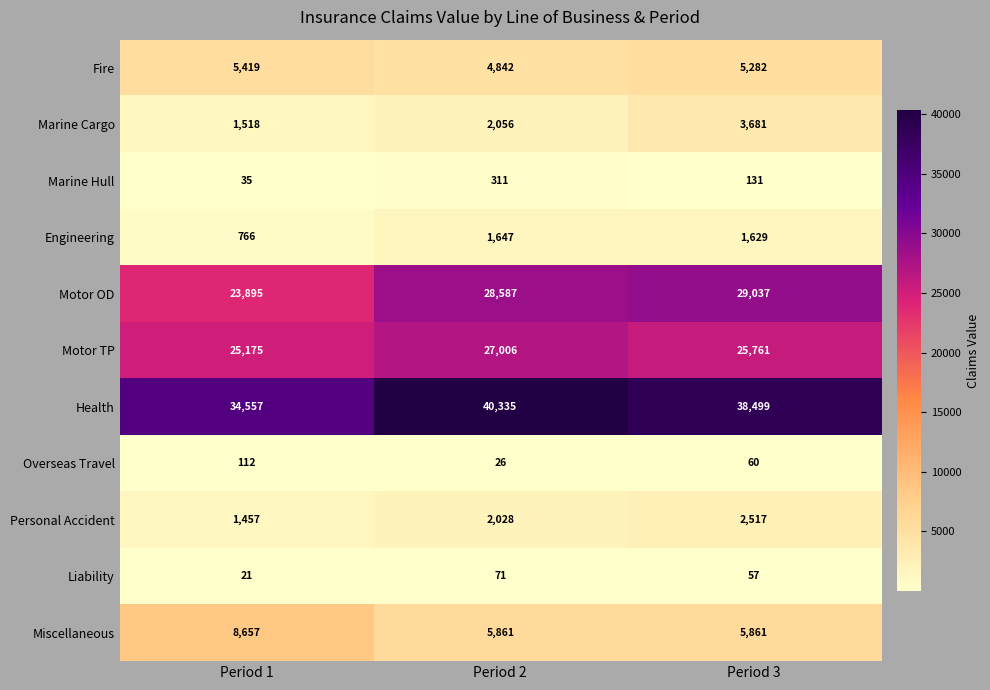

What is the difference between the Engineering values at Period 1 and Period 2?

881